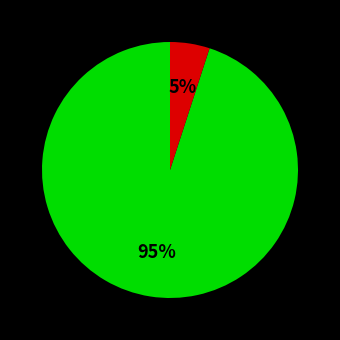

To the nearest percent, what is the difference between the largest and smallest slice percentages?

90%